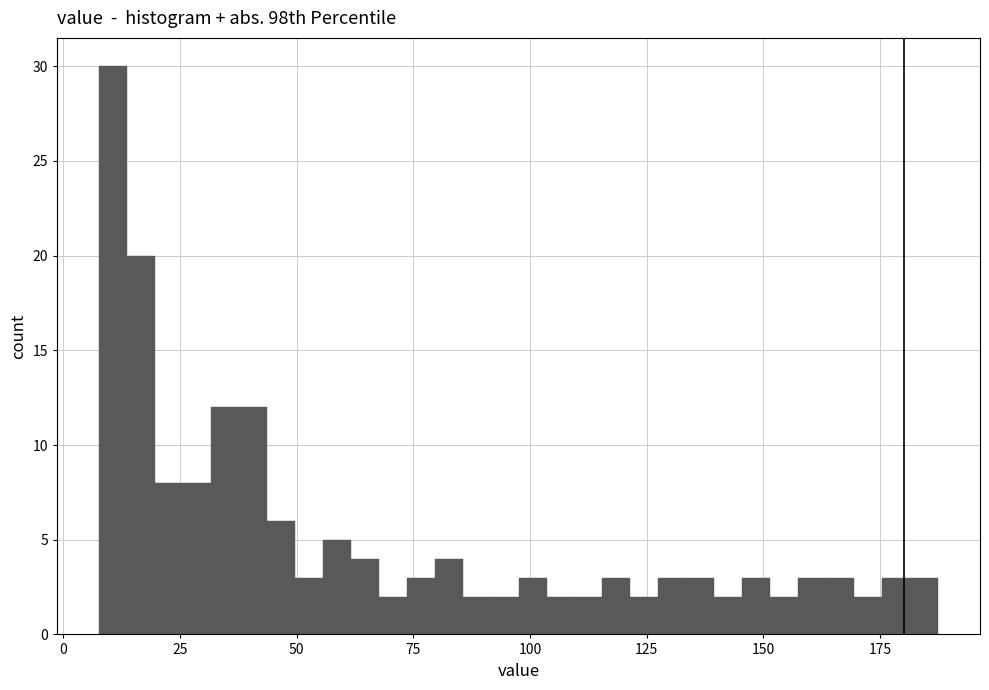

Read against the x-axis, roughly where is the centre of the tallest bar?

10